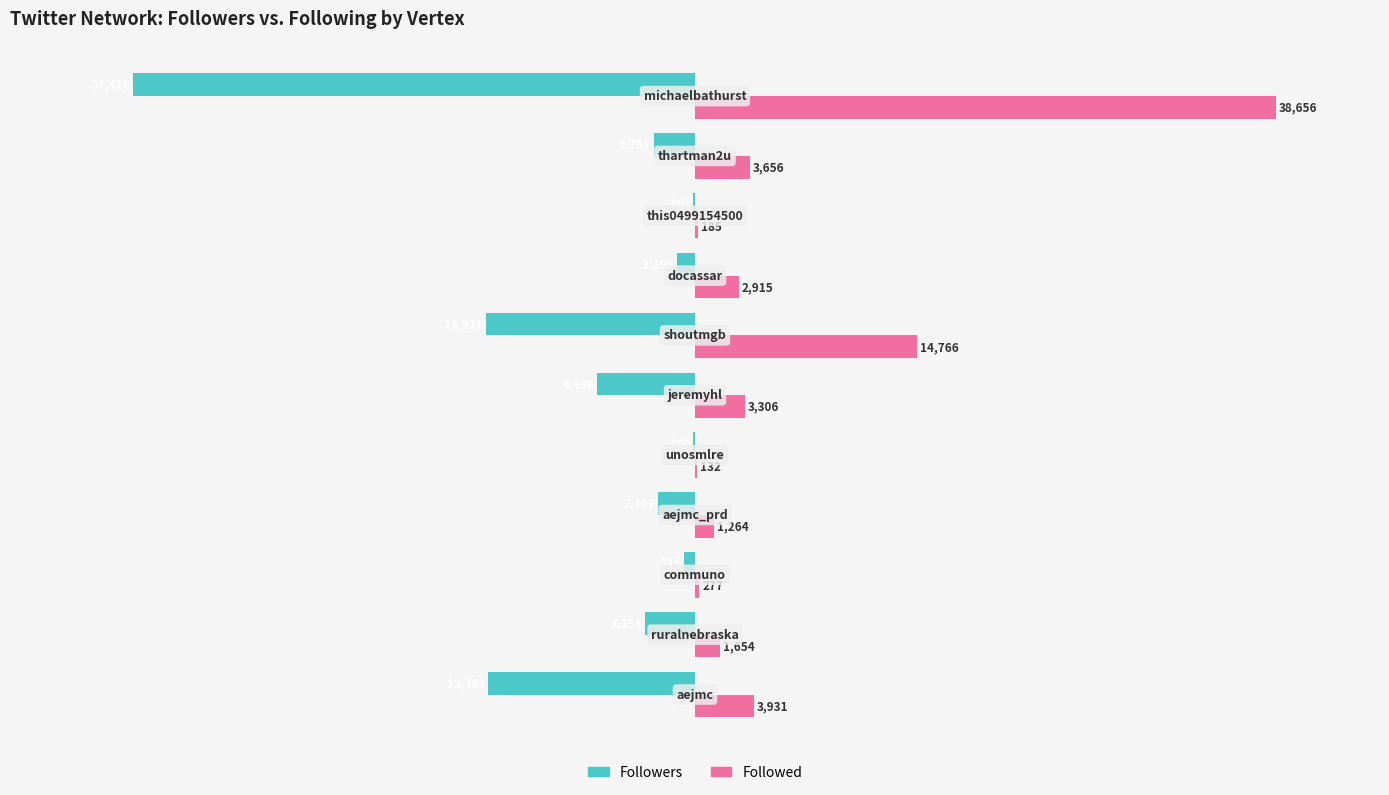

Which series has the largest total across all categories?

Followed